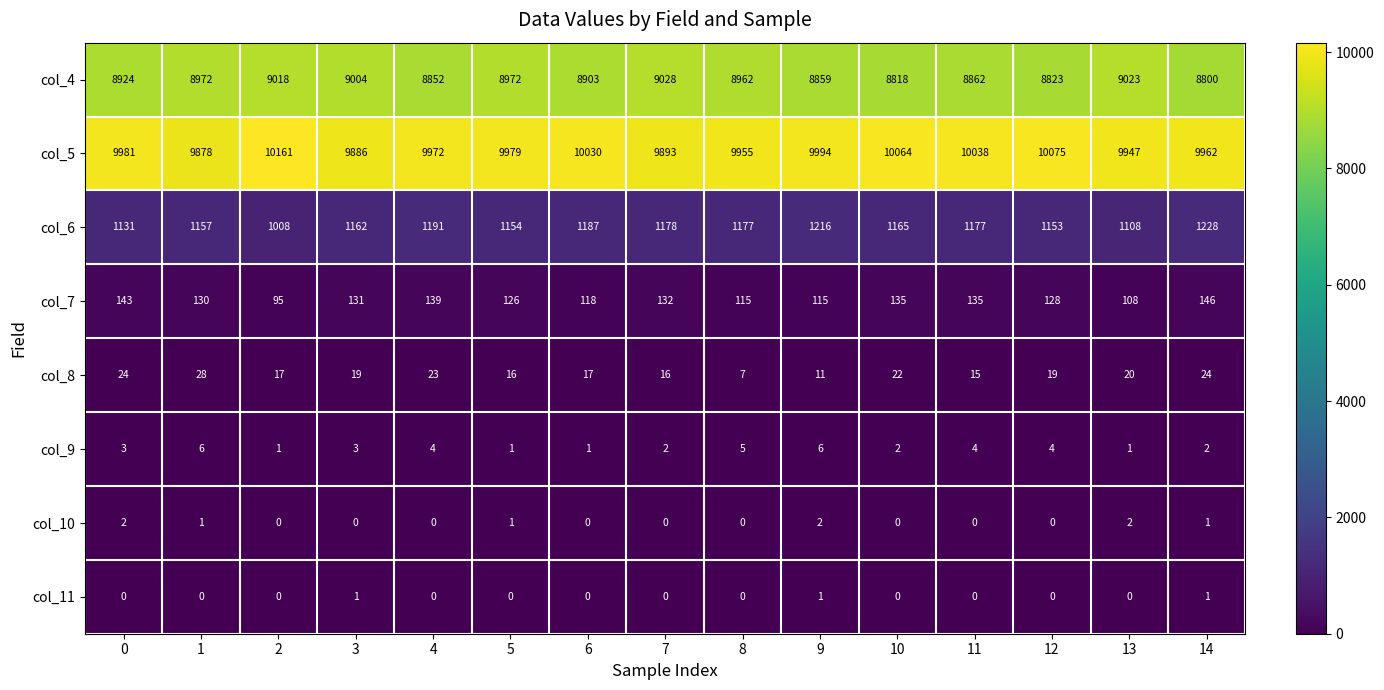

The value of col_8 at 3 is 33. True or false?

False